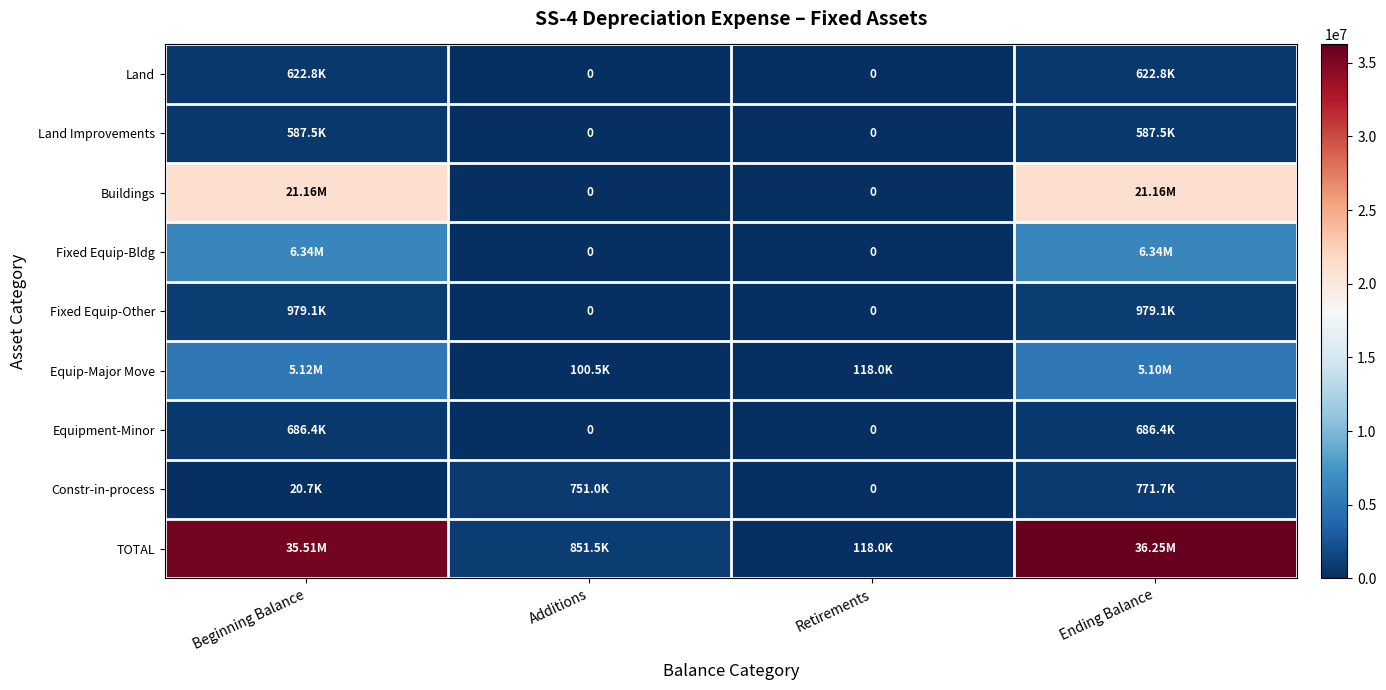

What is the difference between the Buildings values at Ending Balance and Additions?

21162488.0